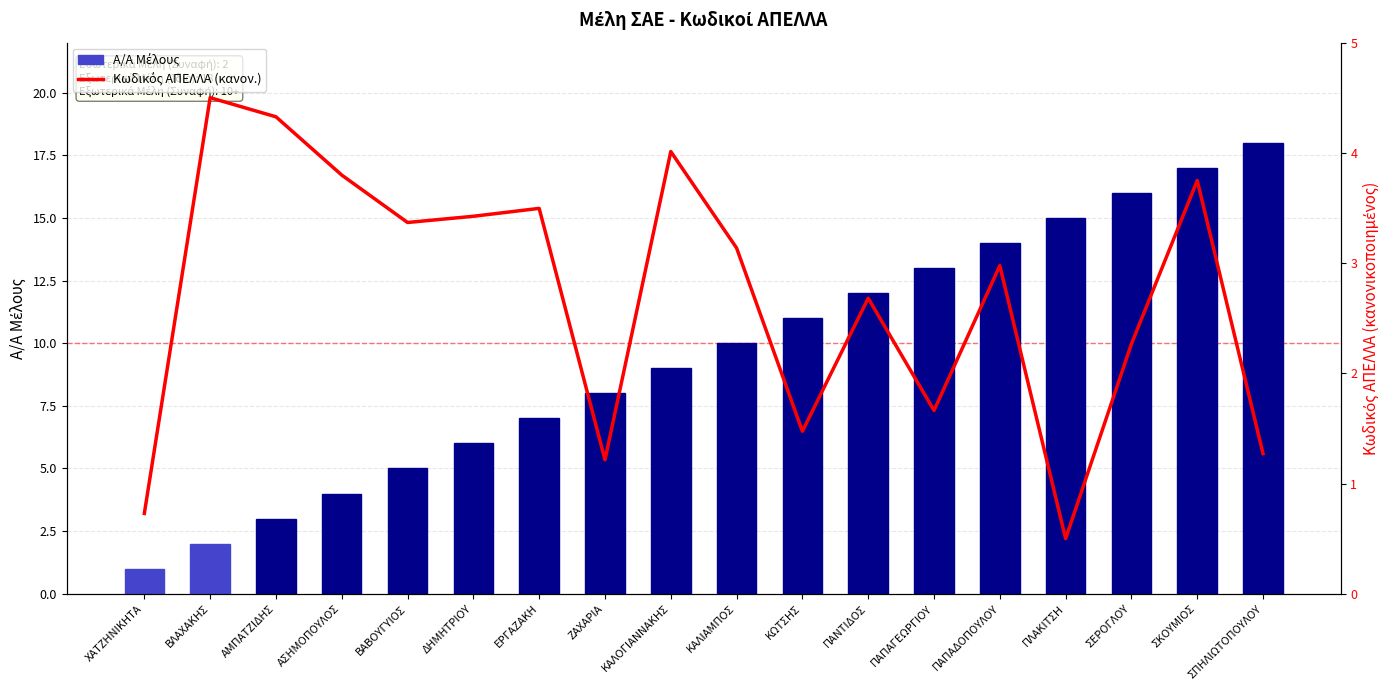

Which series has the largest total across all categories?

Α/Α Μέλους